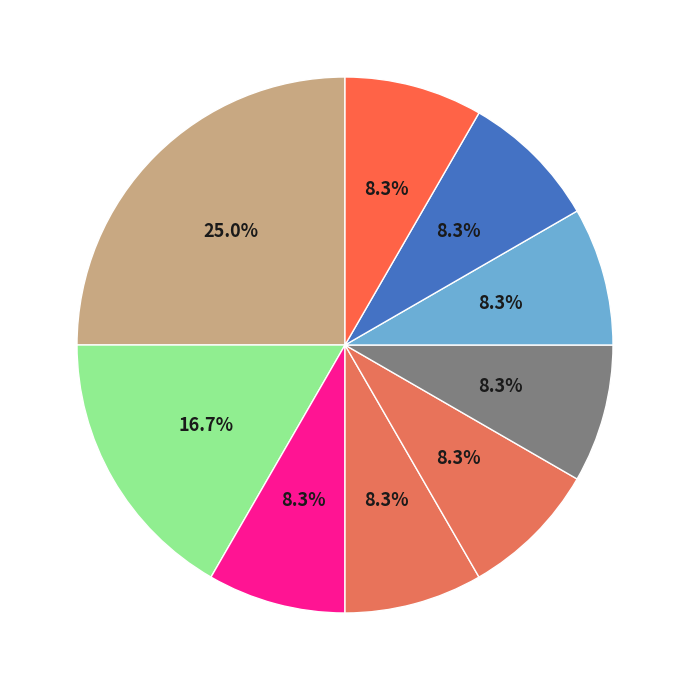

To the nearest percent, what is the difference between the largest and smallest slice percentages?

17%